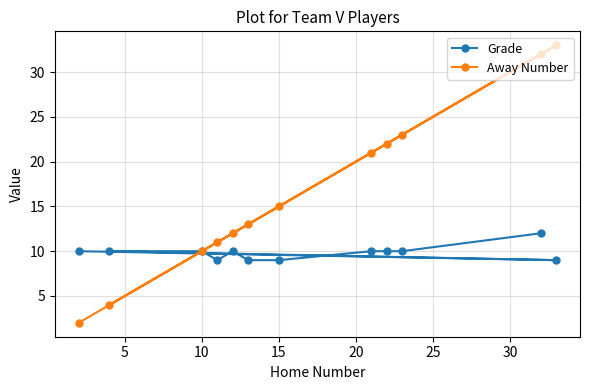

At how many categories does at least one series exceed 6?

12